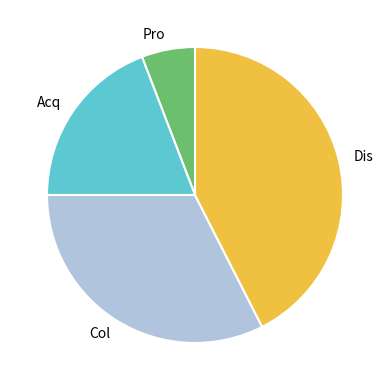

How many slices are in this pie chart?

4